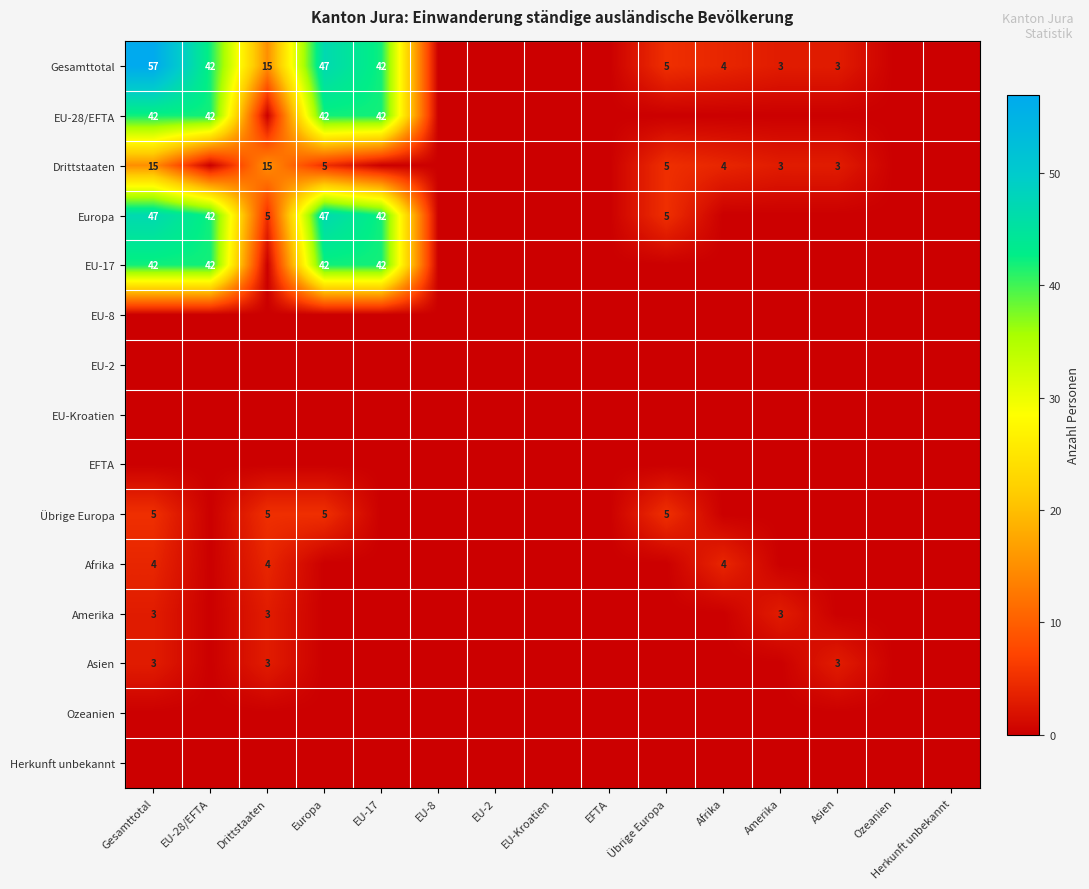

Is it true that Asien equals 1 at Drittstaaten?

False